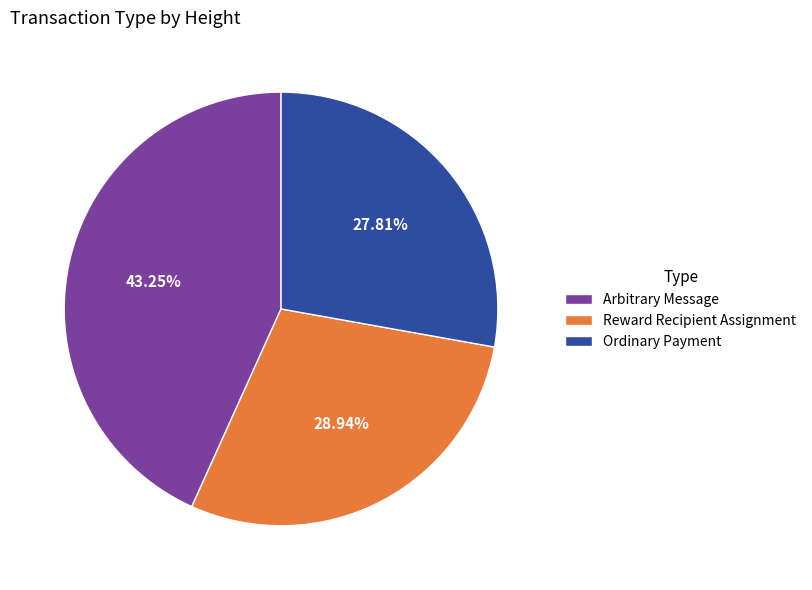

Is it true that Ordinary Payment is 18% of the pie?

False